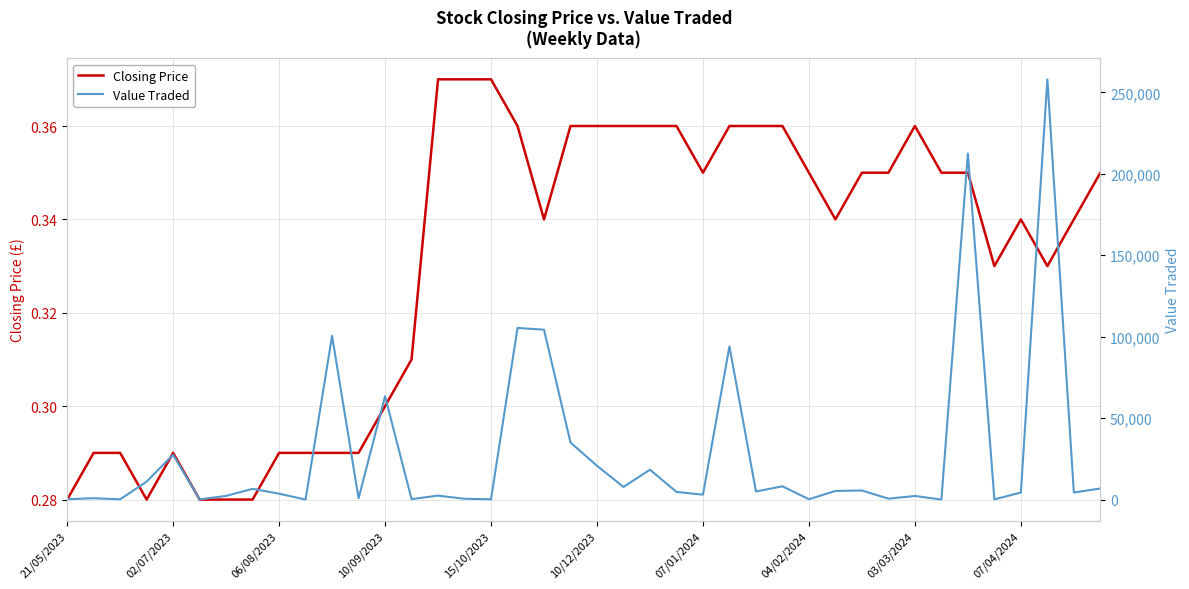

True or false: Closing Price and Value Traded cross at least once.

False